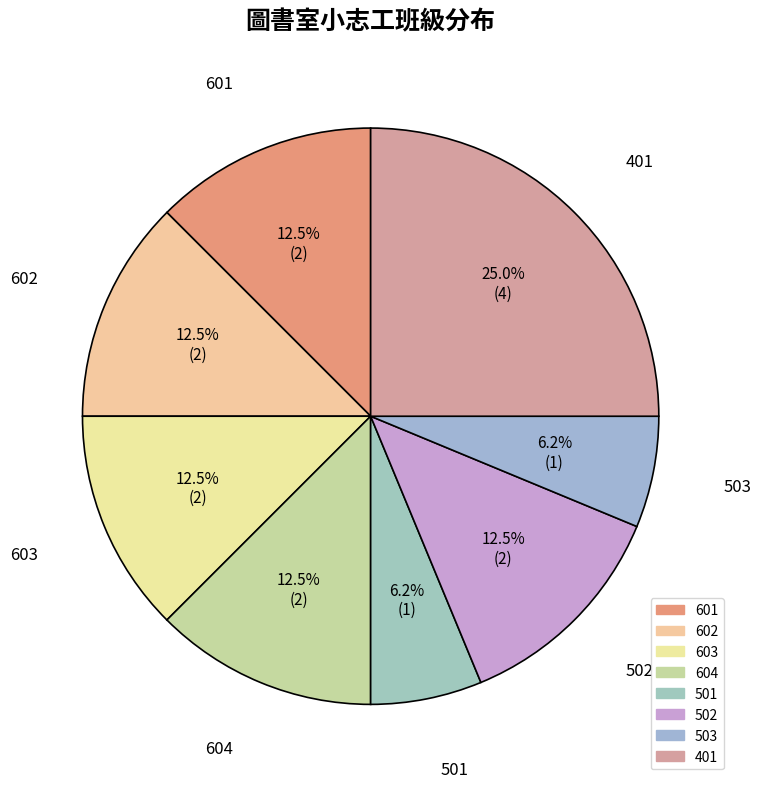

To the nearest percent, what is the average slice percentage?

12%